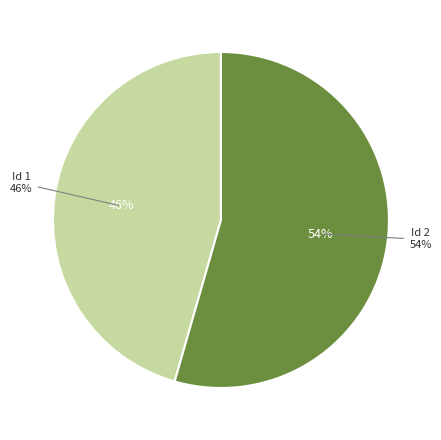

Which slice is the smallest?

1